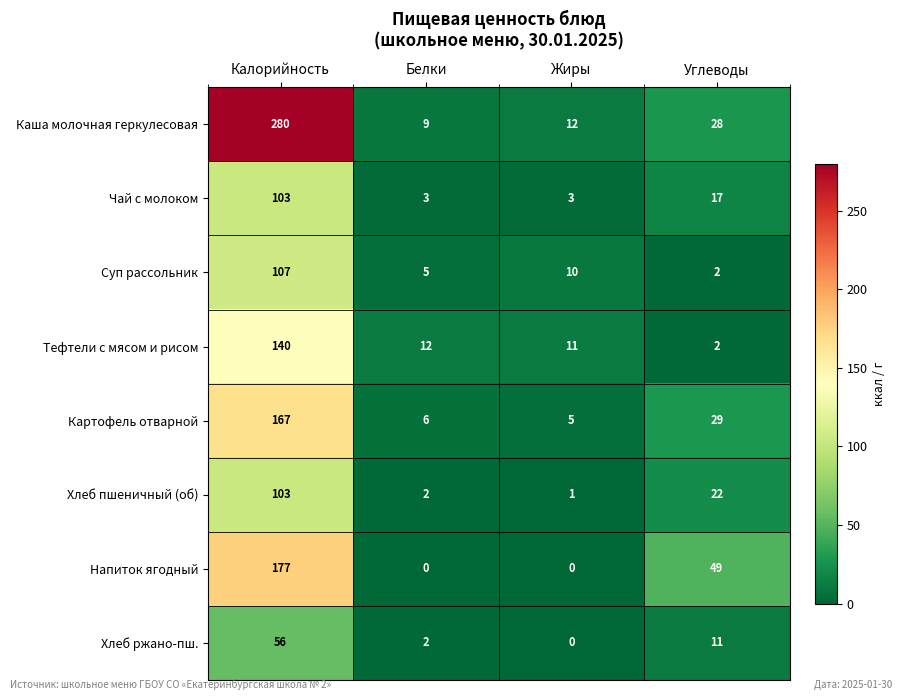

What is the difference between the maximum and minimum values in the Хлеб пшеничный (об) series?

102